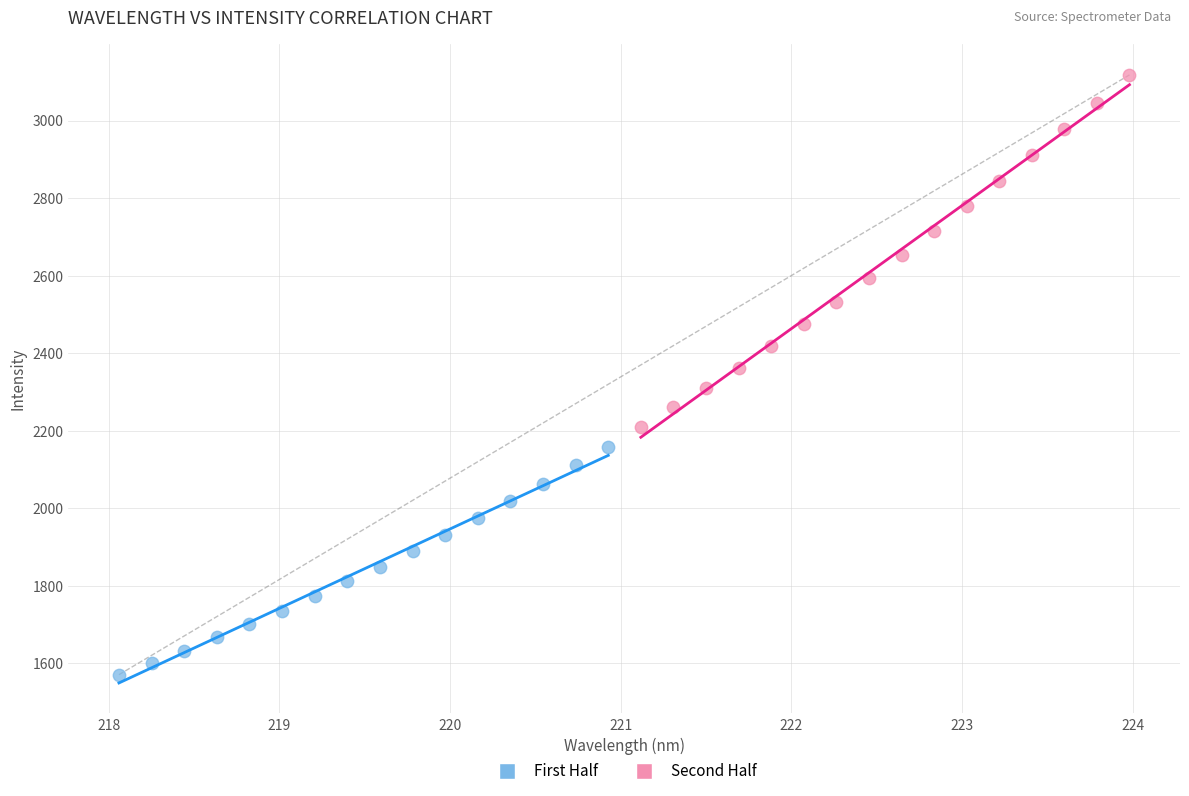

Which series reaches the minimum Y coordinate?

First Half